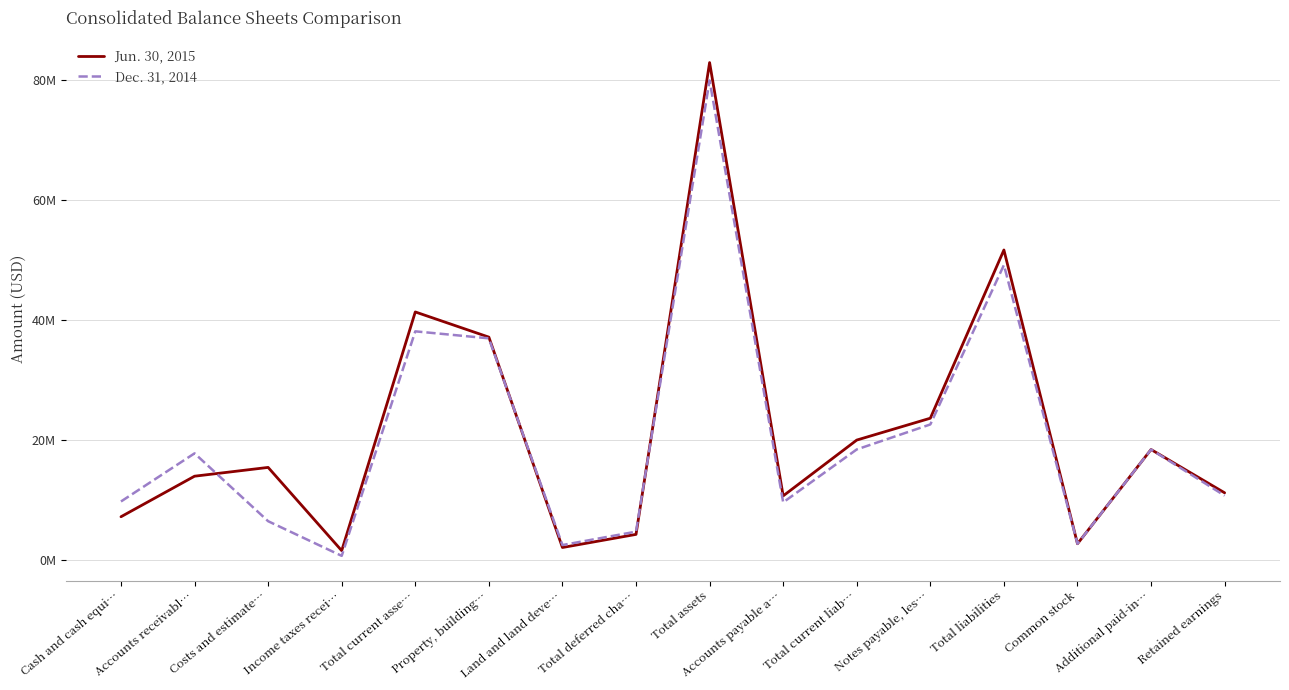

How many interior local valleys does the Jun. 30, 2015 series have?

4